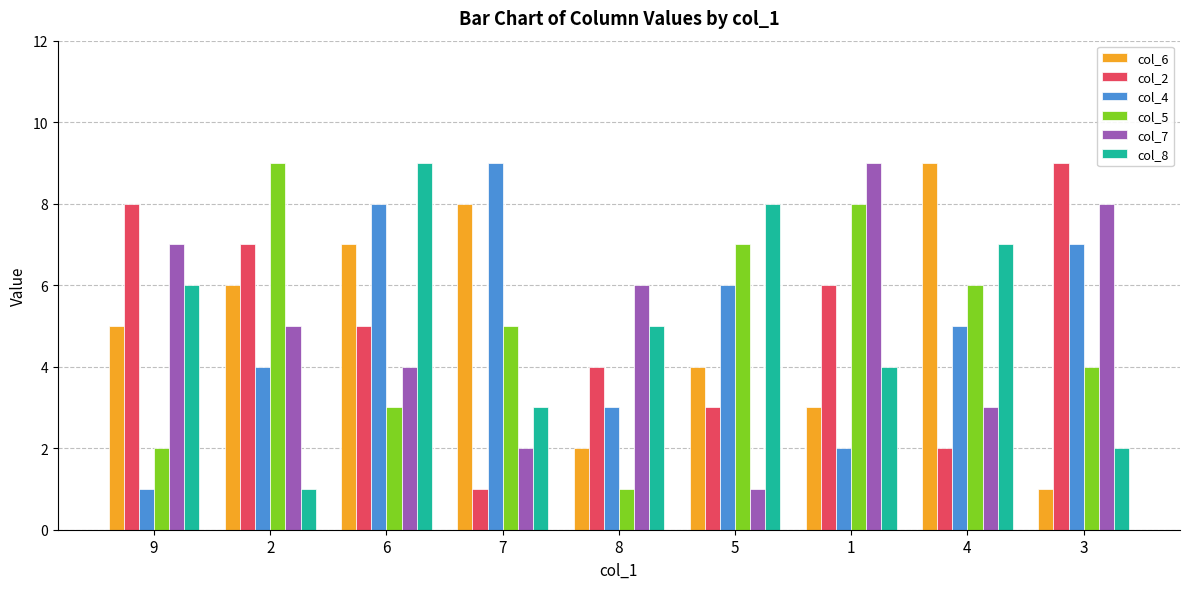

Reading left to right, list all the values displayed in this chart.

col_6: 9=5	2=6	6=7	7=8	8=2	5=4	1=3	4=9	3=1
col_2: 9=8	2=7	6=5	7=1	8=4	5=3	1=6	4=2	3=9
col_4: 9=1	2=4	6=8	7=9	8=3	5=6	1=2	4=5	3=7
col_5: 9=2	2=9	6=3	7=5	8=1	5=7	1=8	4=6	3=4
col_7: 9=7	2=5	6=4	7=2	8=6	5=1	1=9	4=3	3=8
col_8: 9=6	2=1	6=9	7=3	8=5	5=8	1=4	4=7	3=2